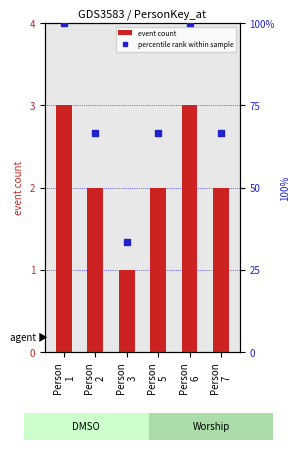

What is the difference between the maximum and second lowest values in the percentile rank within sample series?

33.3